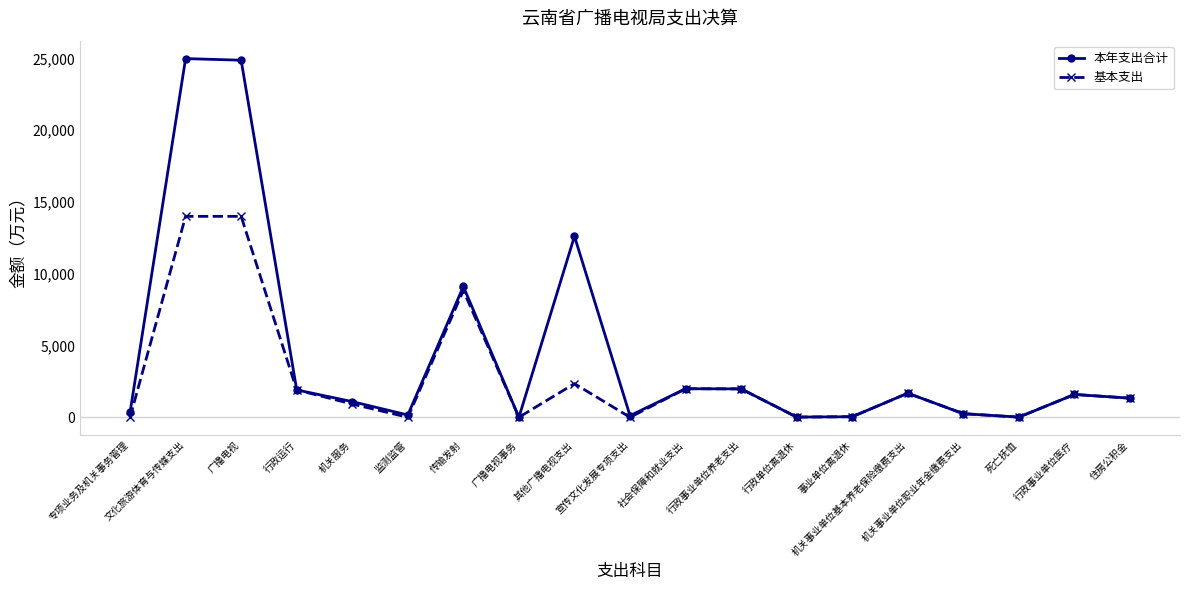

Is the value of 本年支出合计 at 行政事业单位养老支出 greater than the value of 基本支出 at 行政单位离退休?

Yes